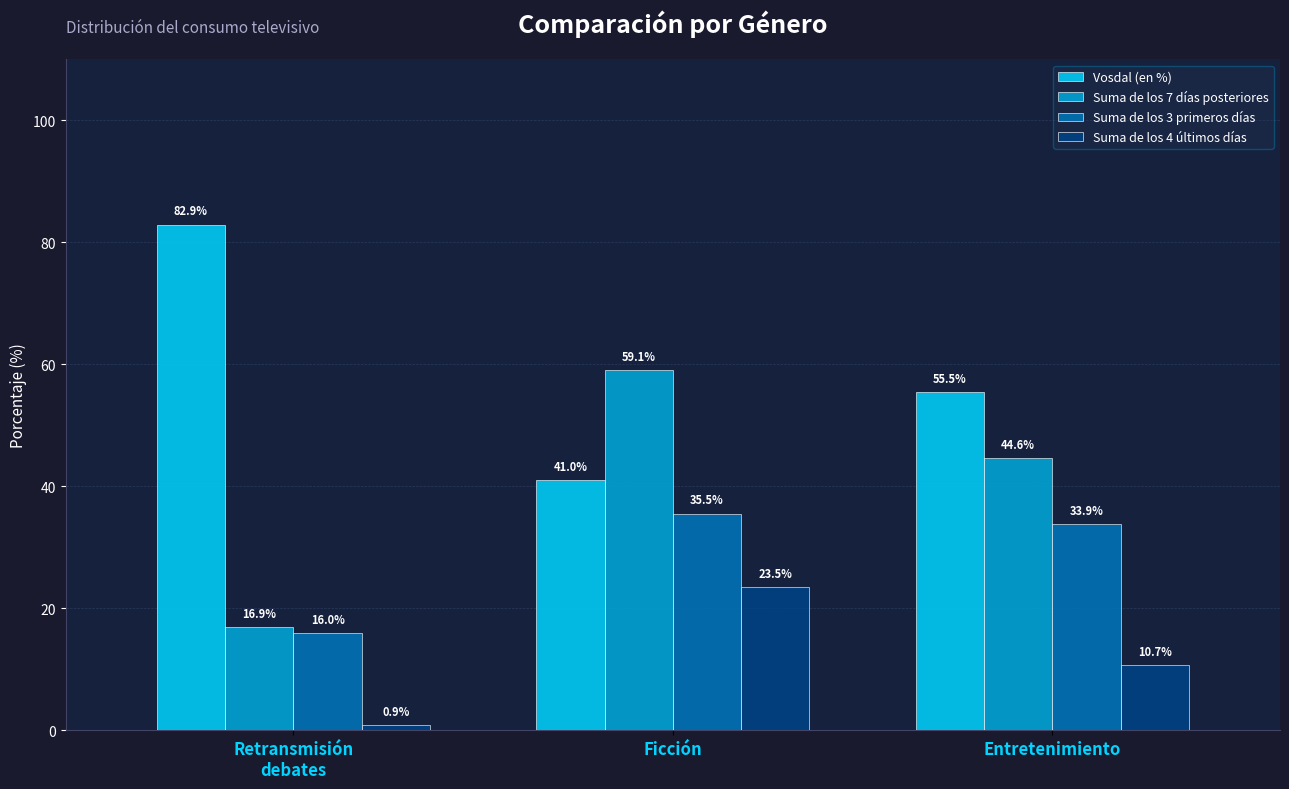

Read the Vosdal (en %) value at Ficción.

41.0